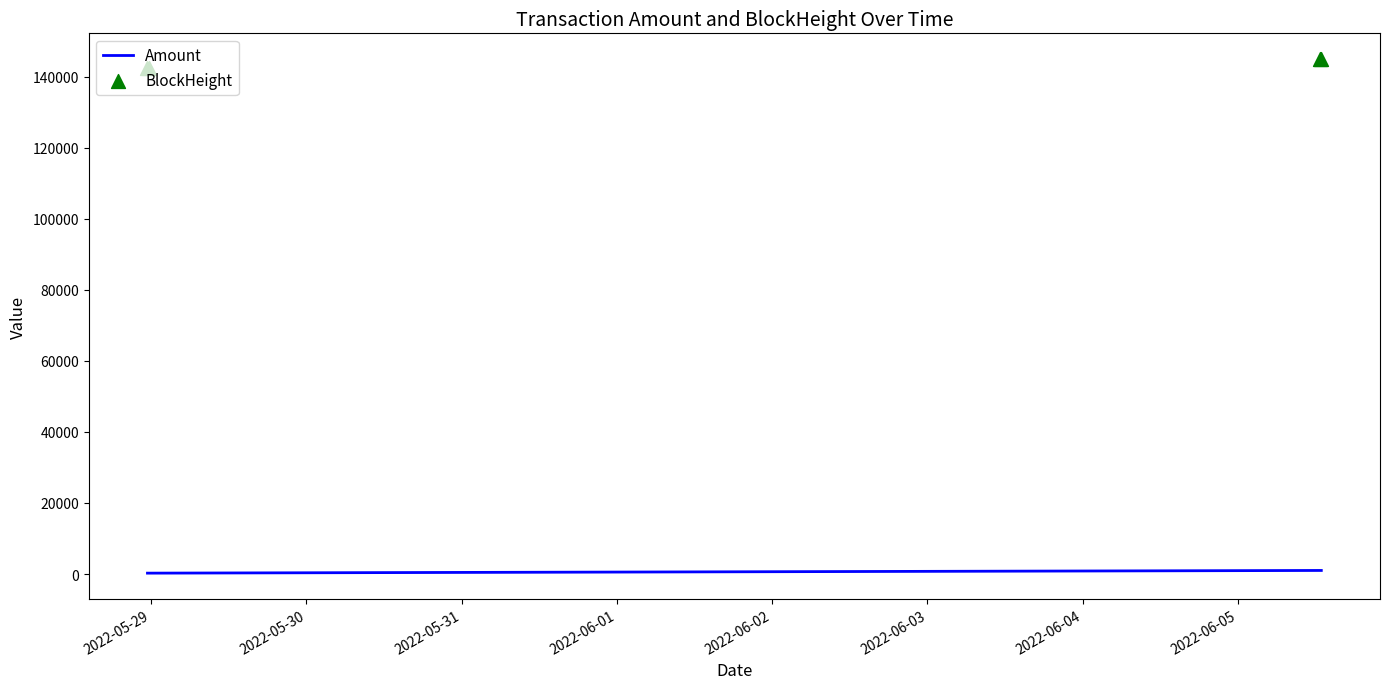

Which series contains the highest Y value?

BlockHeight